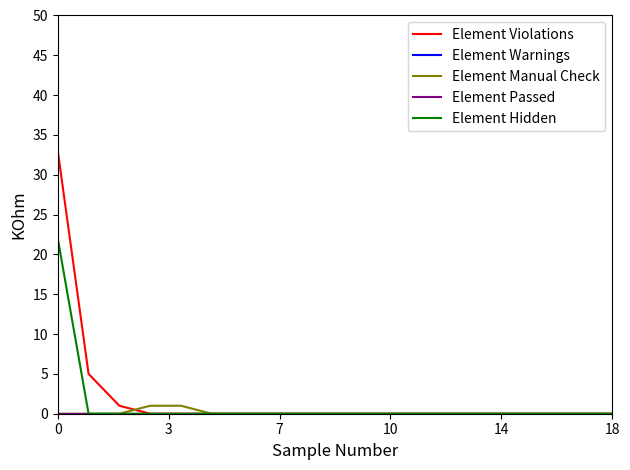

What is the label of the 11th point from the right?

8